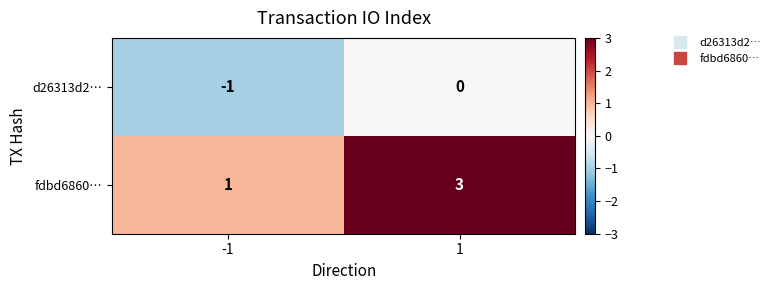

Is it true that d26313d2… equals -1 at -1?

True